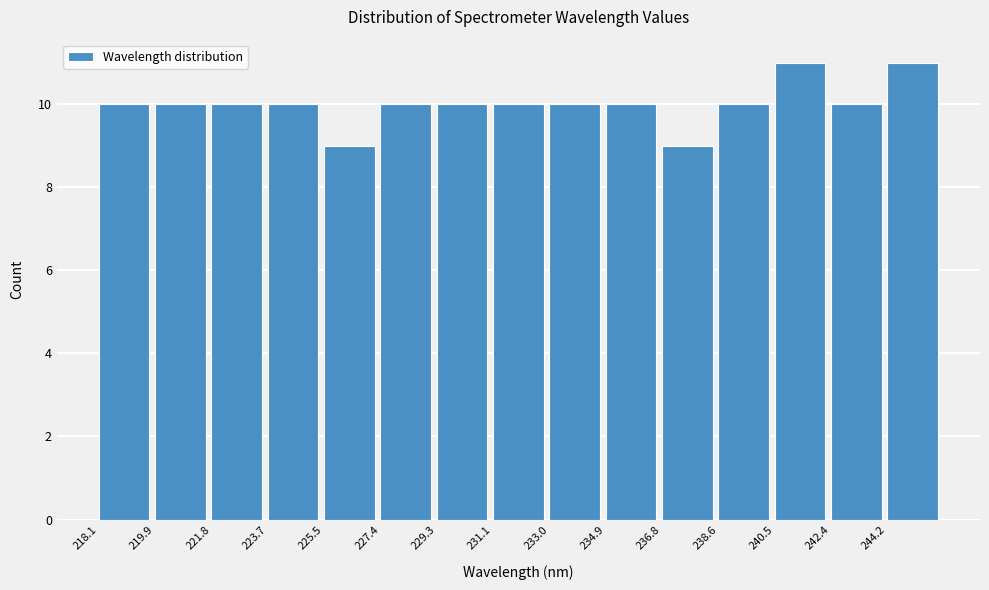

Reading left to right, transcribe this chart: for each bar, give the range it covers on the x-axis and its height. Neither the bar edges nor the heights are printed on the chart, so give them approximately, as read against the axes.

218.0 to 220.0: 10
220.0 to 221.8: 10
221.8 to 223.6: 10
223.6 to 225.6: 10
225.6 to 227.4: 9
227.4 to 229.2: 10
229.2 to 231.2: 10
231.2 to 233.0: 10
233.0 to 234.8: 10
234.8 to 236.8: 10
236.8 to 238.6: 9
238.6 to 240.4: 10
240.4 to 242.4: 11
242.4 to 244.2: 10
244.2 to 246.2: 11